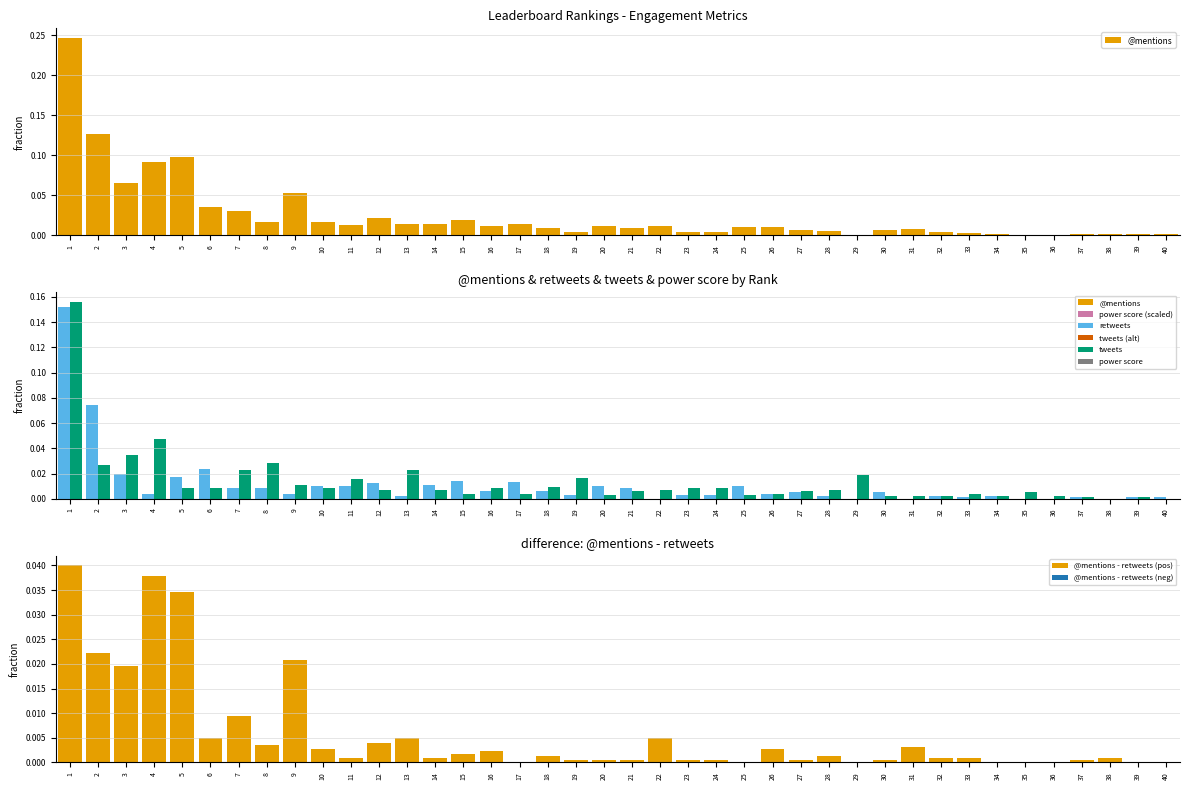

Rank the categories by tweets value from lowest to highest.

38, 40, 37, 39, 30, 31, 32, 34, 36, 20, 25, 15, 17, 26, 33, 35, 21, 27, 12, 14, 22, 28, 5, 6, 10, 16, 23, 24, 18, 9, 11, 19, 29, 7, 13, 2, 8, 3, 4, 1